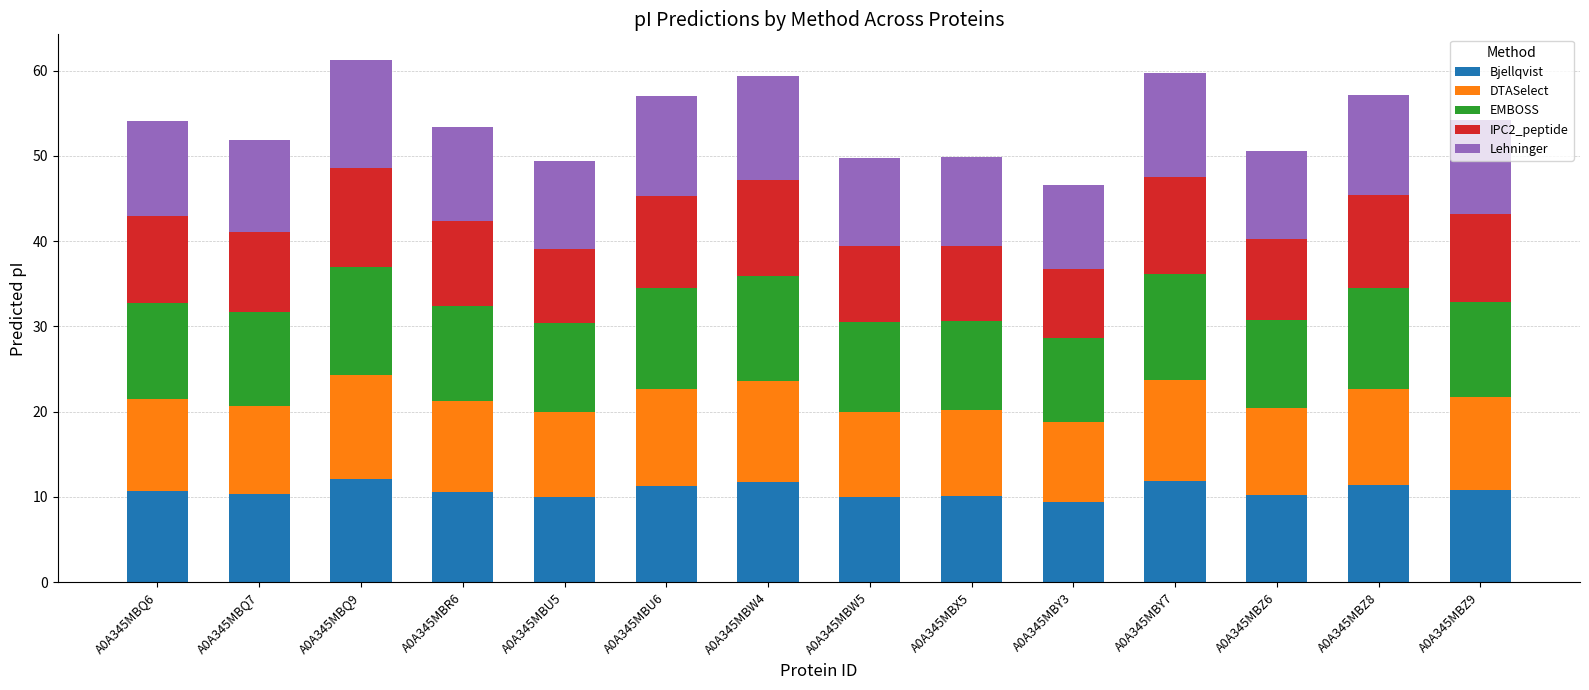

What is the total value across all series at A0A345MBU6?

57.0